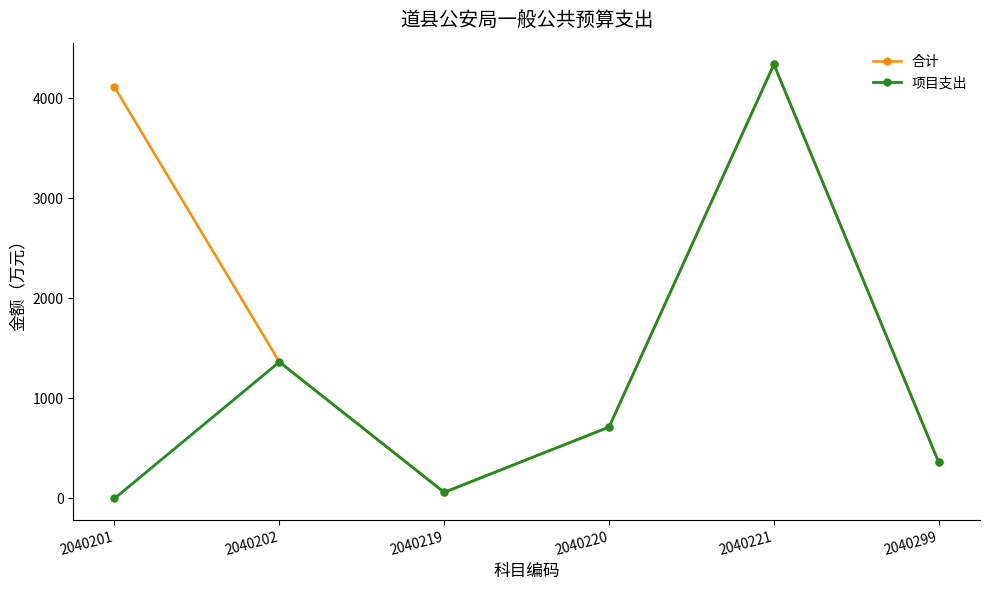

Reading left to right, extract all data points from this chart.

合计: 2040201=4113.2	2040202=1364.9	2040219=61.5	2040220=714.3	2040221=4340.0	2040299=360.0
项目支出: 2040201=0.0	2040202=1364.9	2040219=61.5	2040220=714.3	2040221=4340.0	2040299=360.0